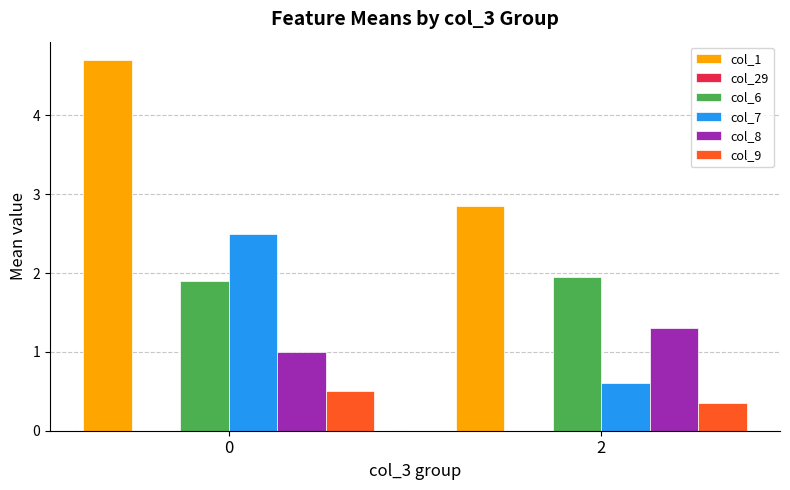

What is the maximum value shown in the chart?

4.7